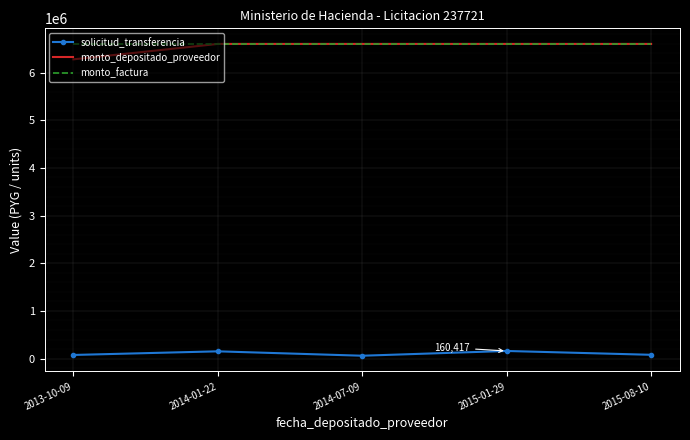

True or false: solicitud_transferencia and monto_factura intersect in this chart.

False